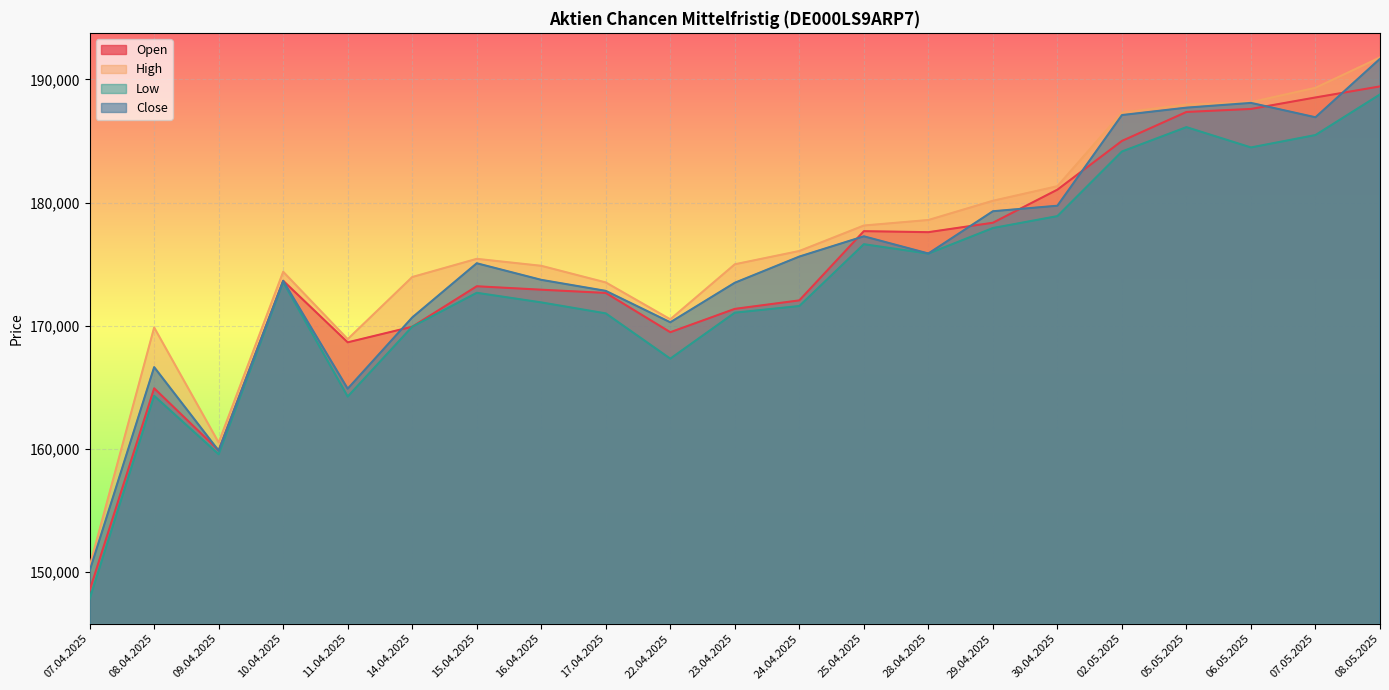

Between 29.04.2025 and 30.04.2025, which series saw the biggest shift?

Open